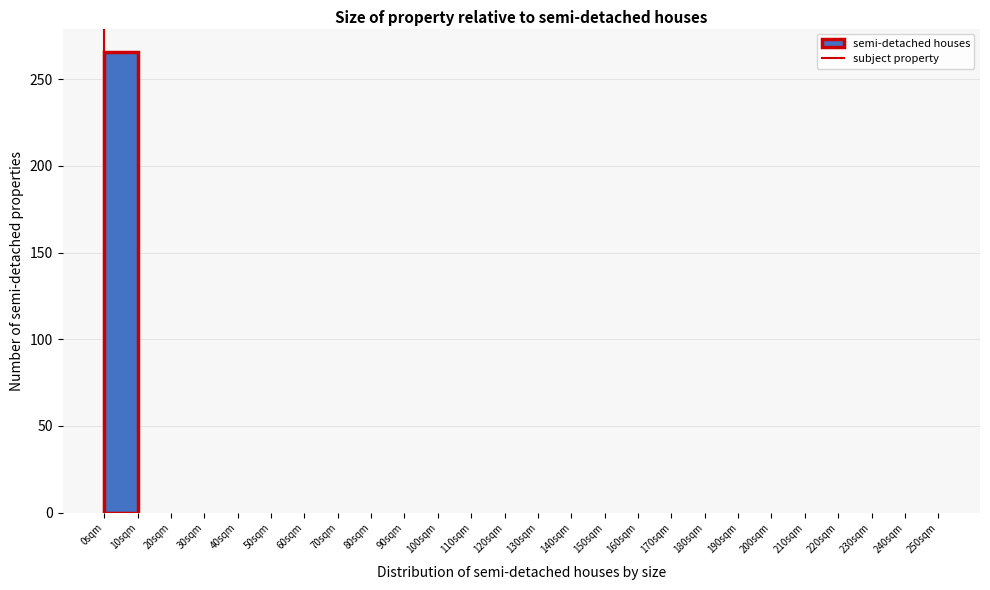

What is the height of the bar covering 0 to 10 on the x-axis? The values are not printed on the chart, so give them approximately, as read against the axis.

265